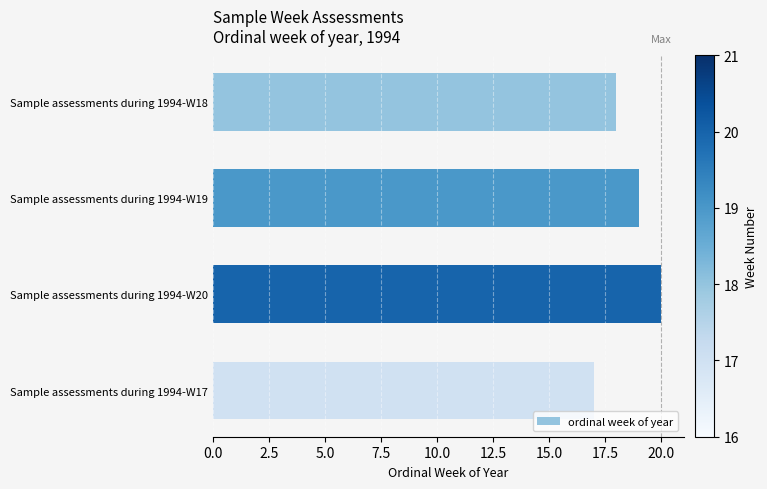

The value at Sample assessments during 1994-W19 is 12. True or false?

False